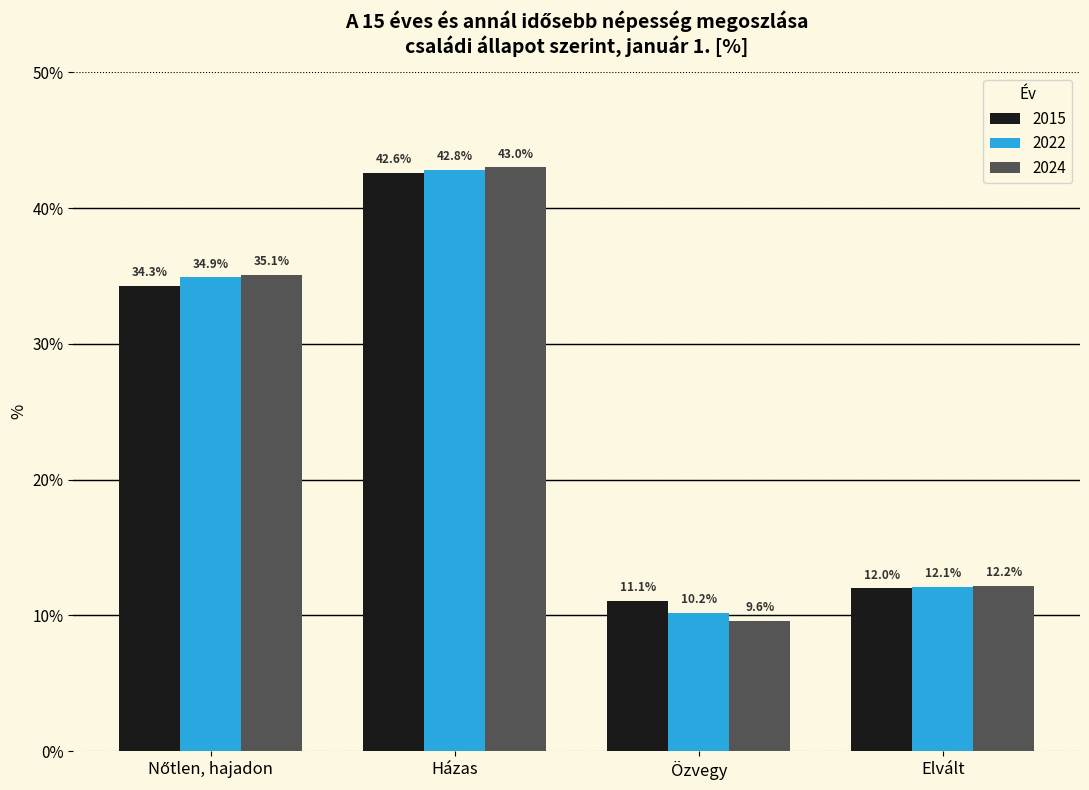

Is it true that 2024 equals 20.0 at Elvált?

False